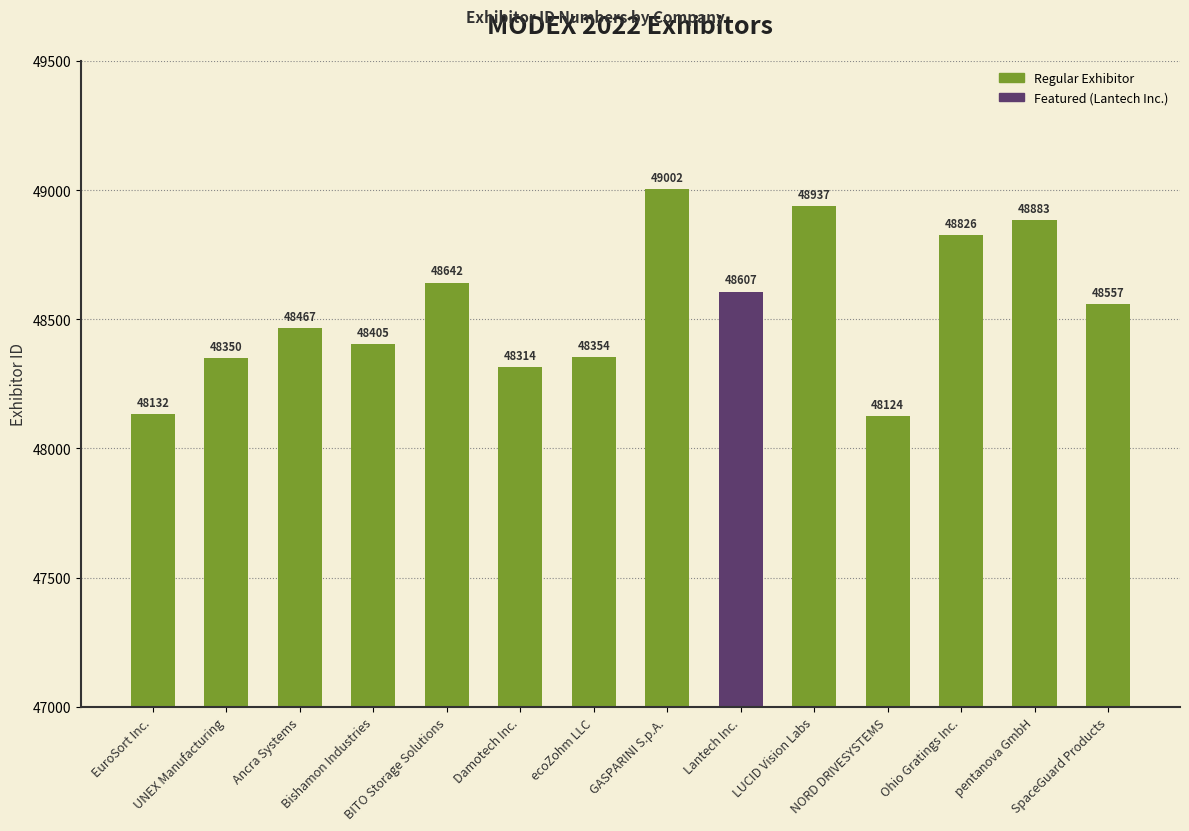

What is the difference between the maximum and minimum values?

878